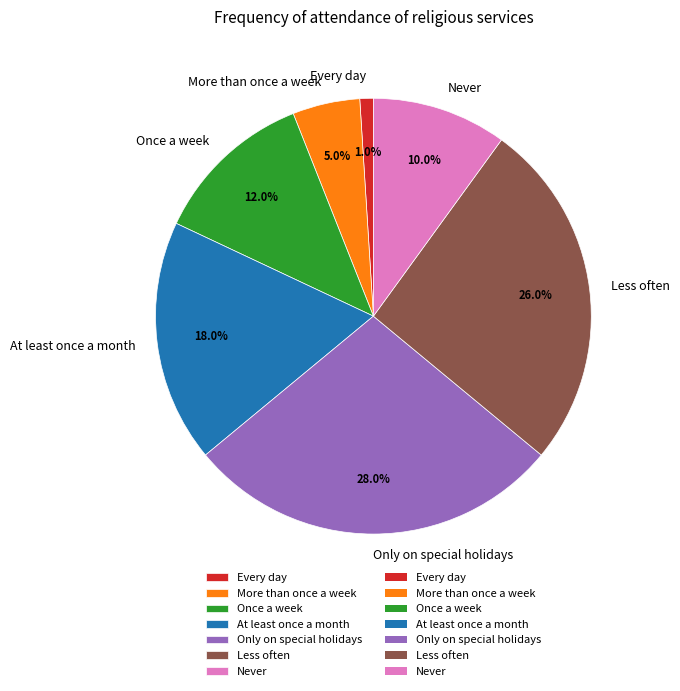

True or false: Never accounts for 19% of the total.

False